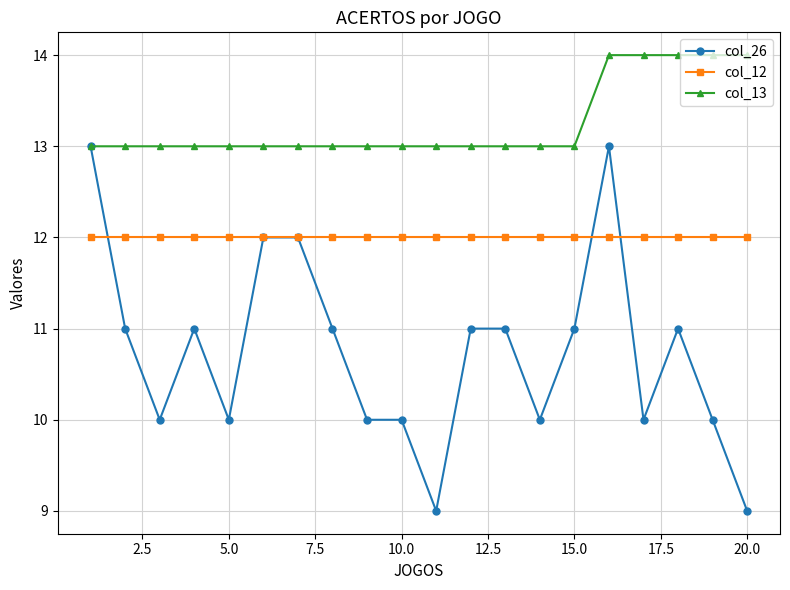

Does the chart display data point markers on the line(s)?

Yes